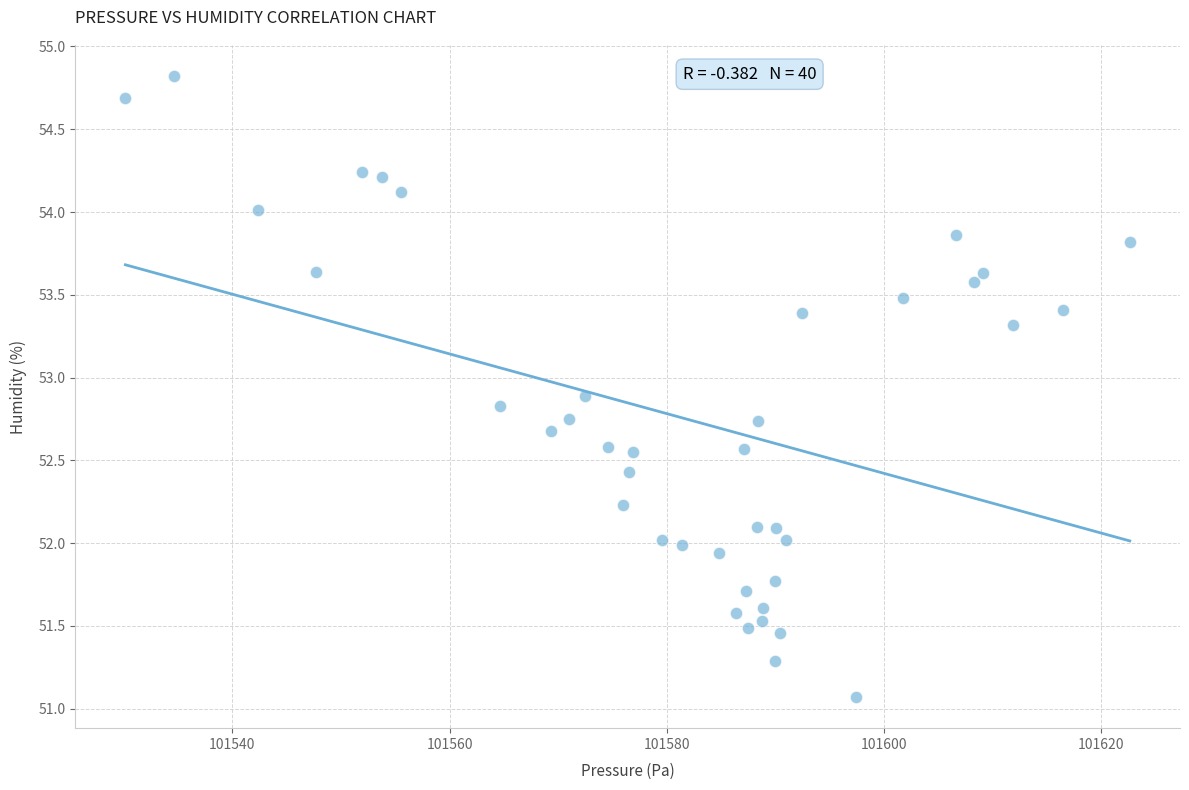

What is the range of X values (max minus min)?

92.5